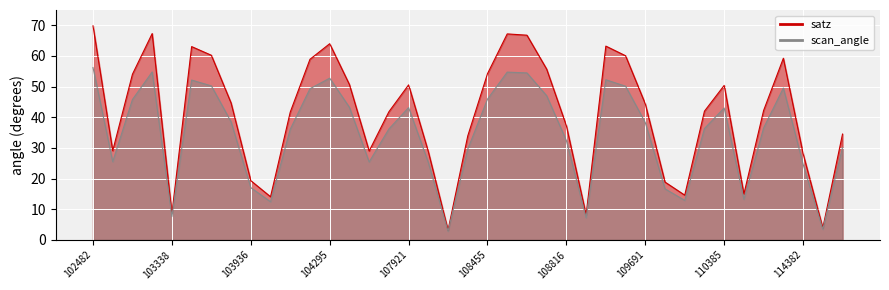

How many data points in scan_angle are above 36?

23